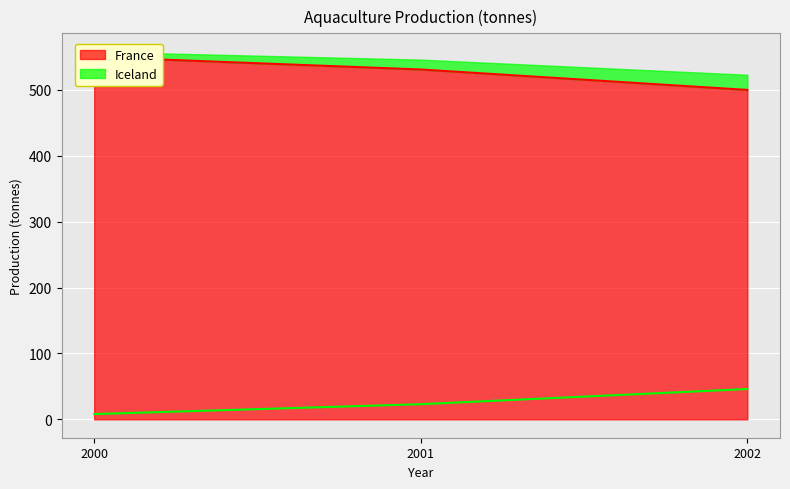

Is it true that Iceland equals 8 at 2000?

True